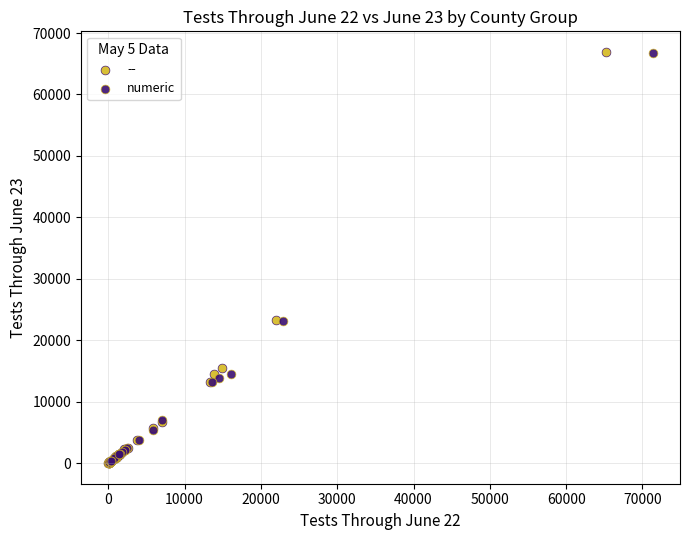

Which series has the largest Y range (max minus min)?

--